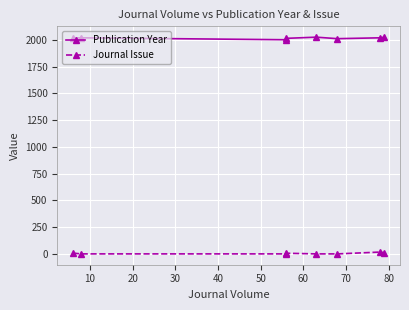

What is the value of the Journal Issue point at the 2nd from the left?

1